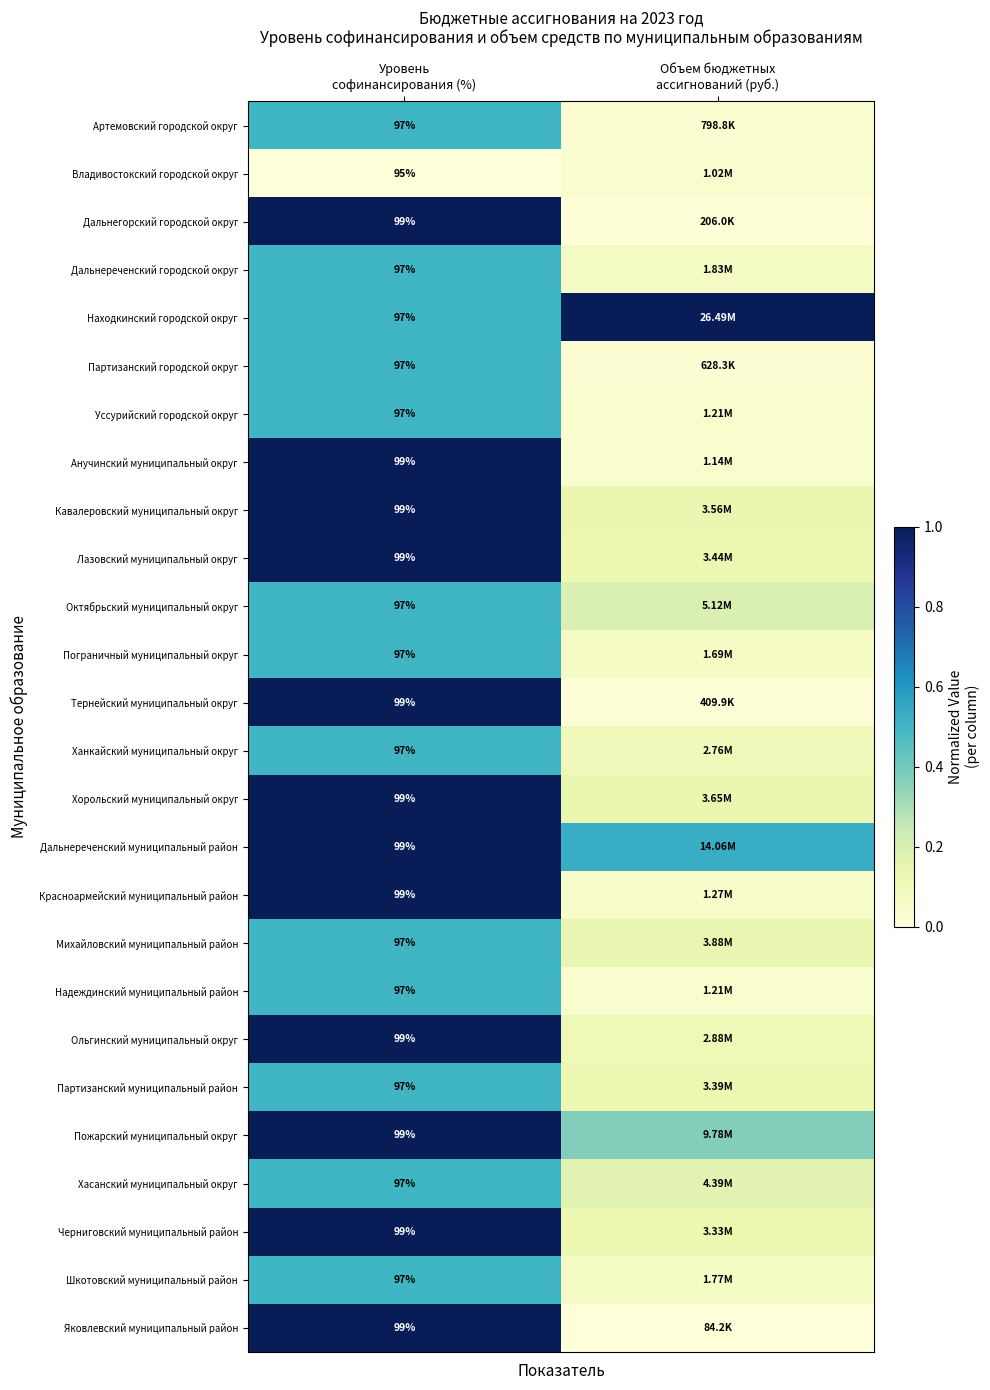

At which category does the chart reach its minimum across all series?

Уровень
софинансирования (%)